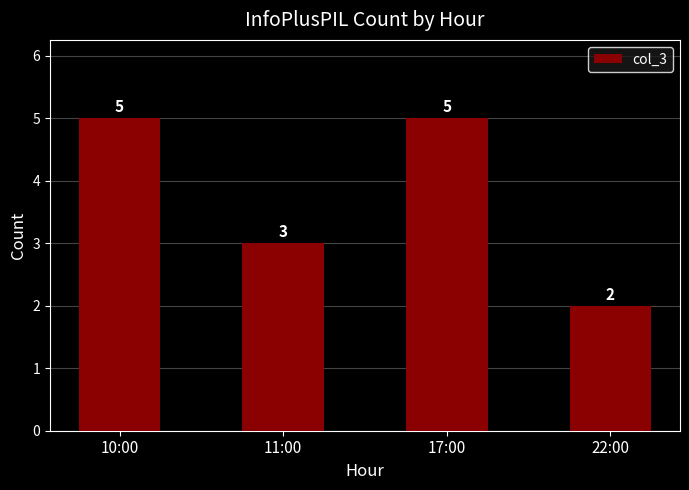

What is the ratio of the value at 10:00 to the value at 22:00?

2.5